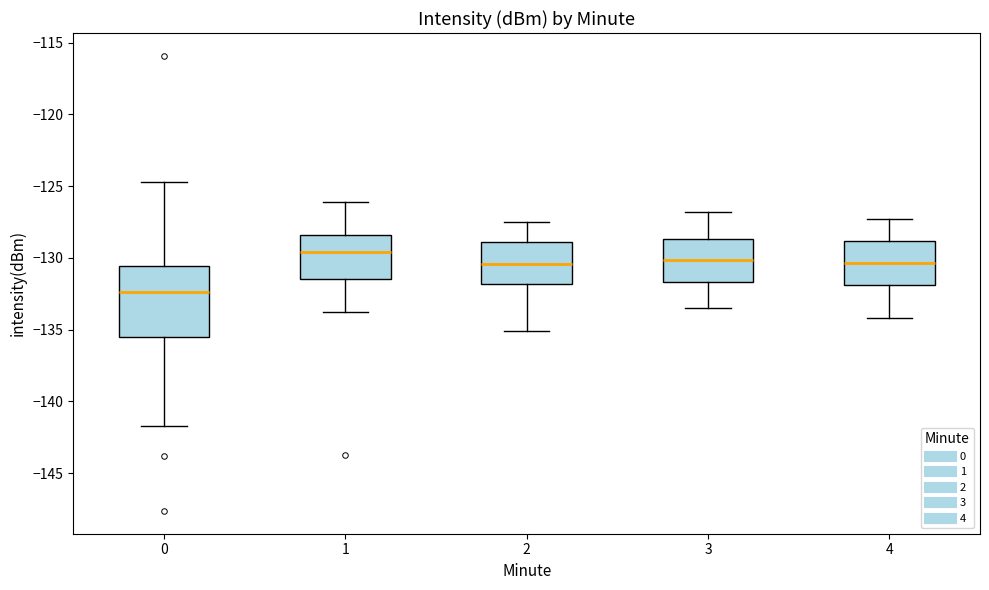

Reading left to right, read every box against the y-axis: the position of its median line, the range the box covers, and the ends of its whiskers. The values are not printed on the chart, so give them approximately, as read against the axis.

0: median -132.5, box -135.5 to -130.5, whiskers -141.5 to -124.5
1: median -129.5, box -131.5 to -128.5, whiskers -134.0 to -126.0
2: median -130.5, box -132.0 to -129.0, whiskers -135.0 to -127.5
3: median -130.0, box -131.5 to -128.5, whiskers -133.5 to -127.0
4: median -130.5, box -132.0 to -129.0, whiskers -134.0 to -127.5